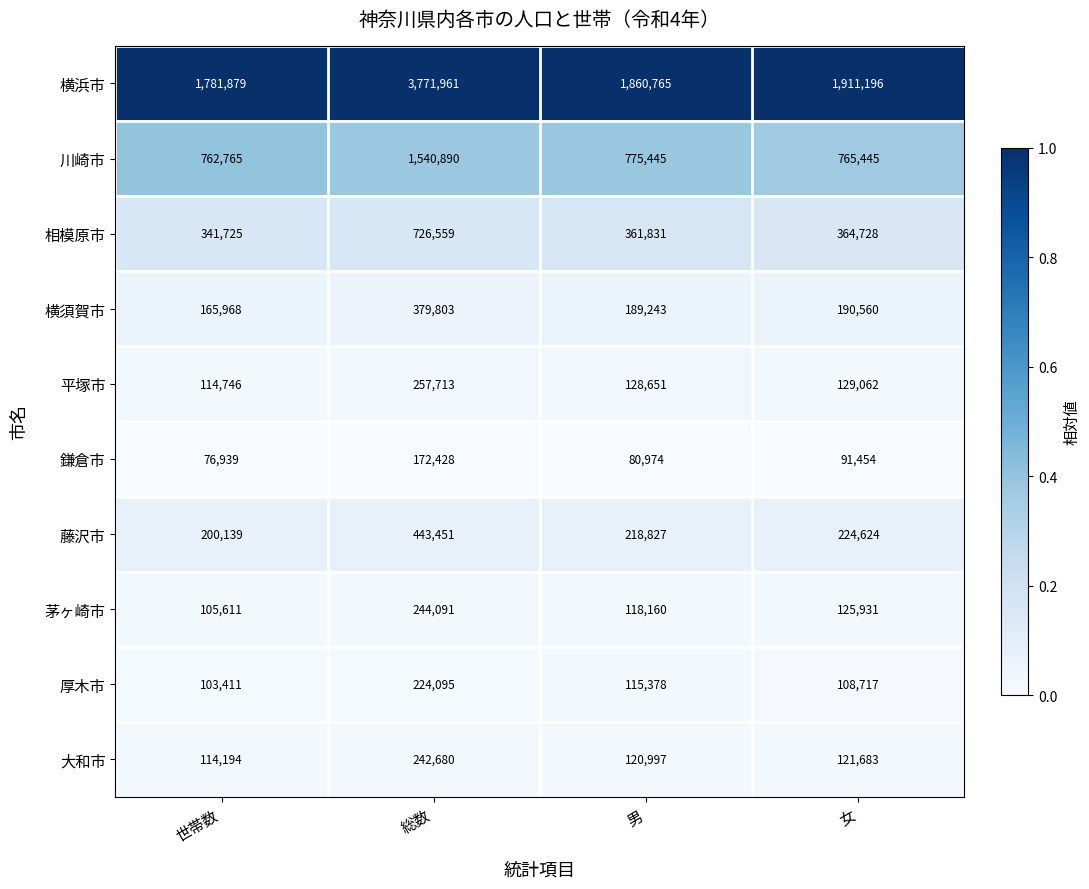

True or false: 大和市 has a value of 114194 at 世帯数.

True